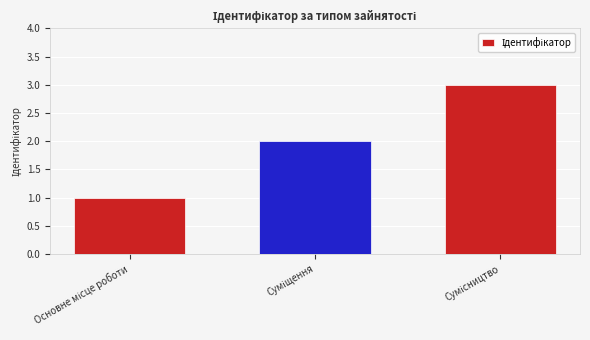

What is the greatest value displayed?

3